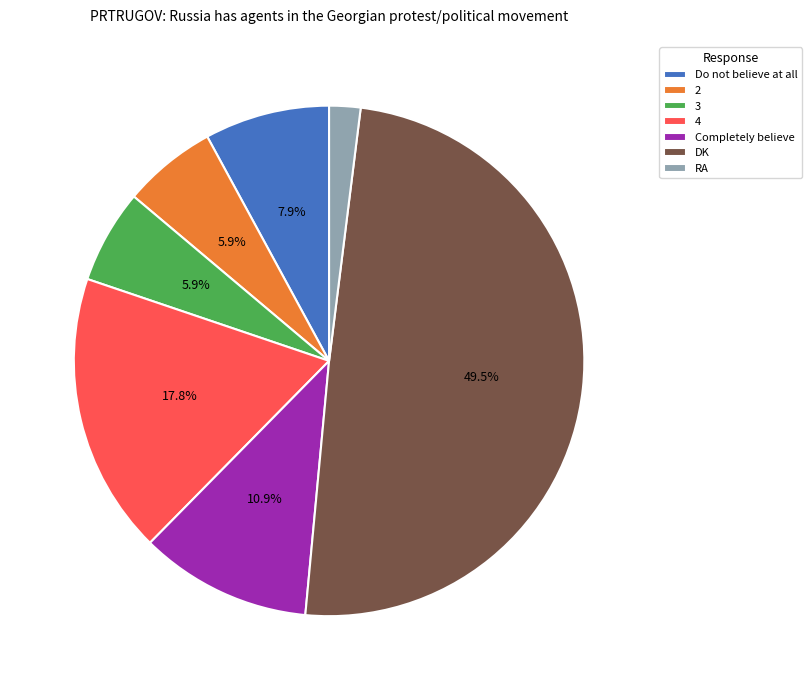

What portion of the pie excludes DK?

50.5%